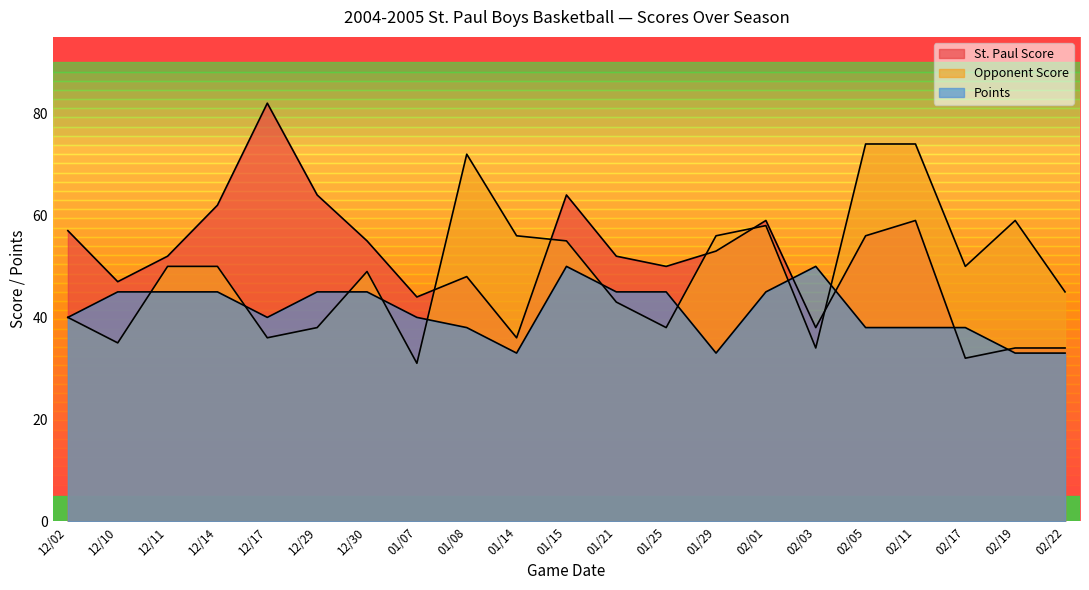

Between 12/14 and 02/11, which is larger?

12/14